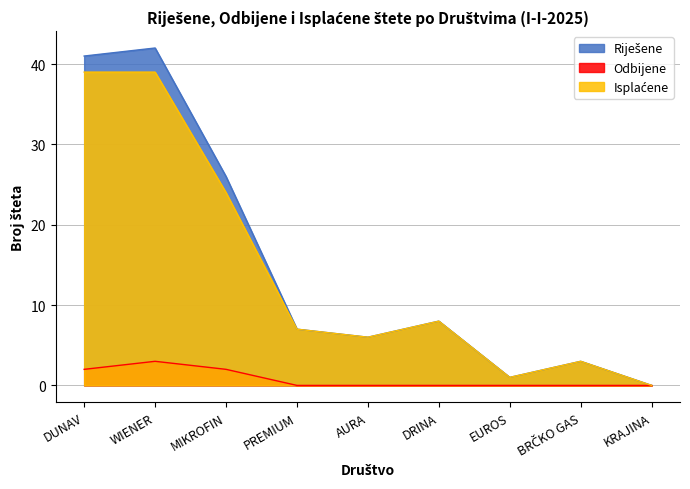

At which category is the sum across all series the highest?

WIENER